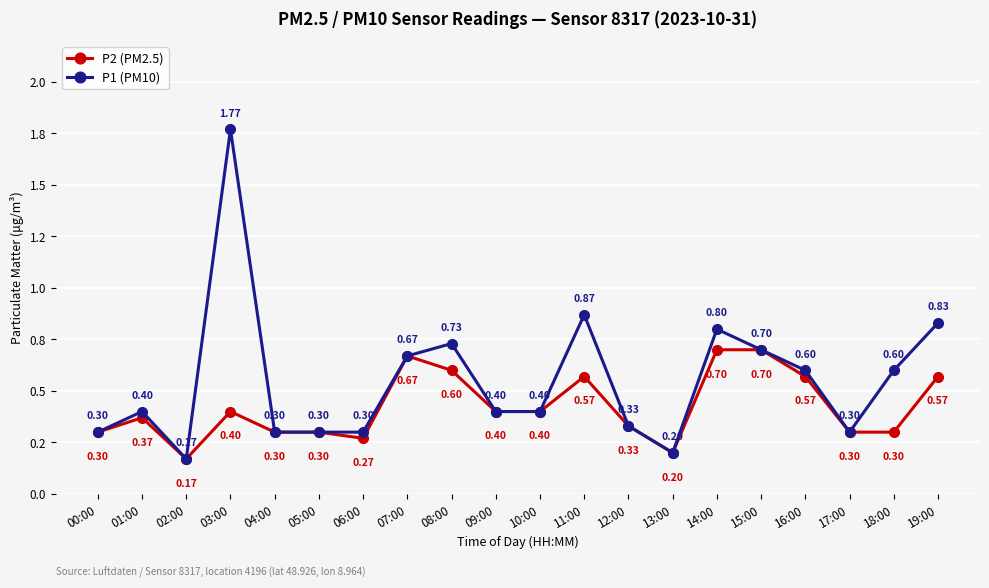

Reading left to right, list all the values displayed in this chart.

P2 (PM2.5): 00:00=0.3	01:00=0.4	02:00=0.2	03:00=0.4	04:00=0.3	05:00=0.3	06:00=0.3	07:00=0.7	08:00=0.6	09:00=0.4	10:00=0.4	11:00=0.6	12:00=0.3	13:00=0.2	14:00=0.7	15:00=0.7	16:00=0.6	17:00=0.3	18:00=0.3	19:00=0.6
P1 (PM10): 00:00=0.3	01:00=0.4	02:00=0.2	03:00=1.8	04:00=0.3	05:00=0.3	06:00=0.3	07:00=0.7	08:00=0.7	09:00=0.4	10:00=0.4	11:00=0.9	12:00=0.3	13:00=0.2	14:00=0.8	15:00=0.7	16:00=0.6	17:00=0.3	18:00=0.6	19:00=0.8